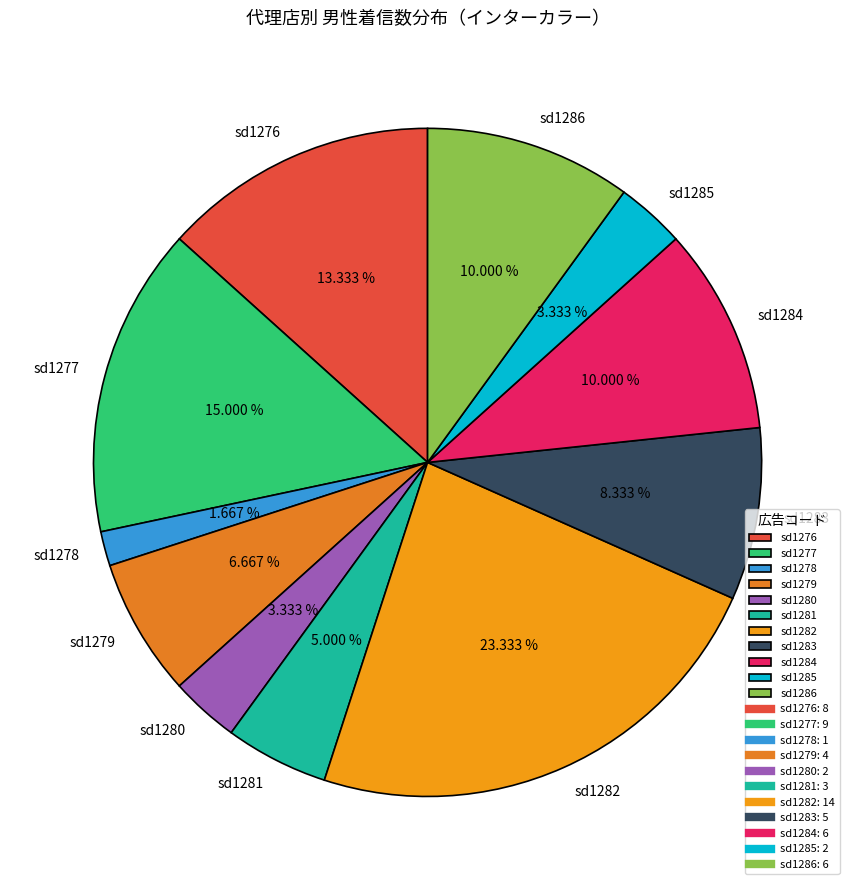

What percentage do sd1282 and sd1280 together represent?

26.7%